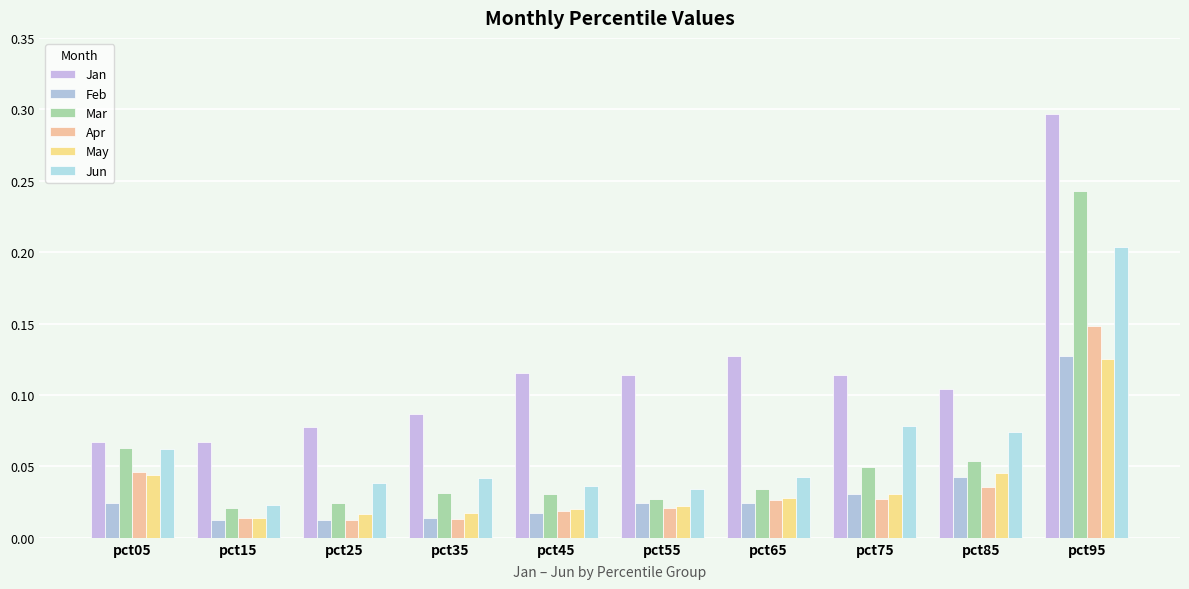

Reading right to left, extract all data points from this chart.

Jan: 0.3	0.1	0.1	0.1	0.1	0.1	0.1	0.1	0.1	0.1
Feb: 0.1	0.0	0.0	0.0	0.0	0.0	0.0	0.0	0.0	0.0
Mar: 0.2	0.1	0.0	0.0	0.0	0.0	0.0	0.0	0.0	0.1
Apr: 0.1	0.0	0.0	0.0	0.0	0.0	0.0	0.0	0.0	0.0
May: 0.1	0.0	0.0	0.0	0.0	0.0	0.0	0.0	0.0	0.0
Jun: 0.2	0.1	0.1	0.0	0.0	0.0	0.0	0.0	0.0	0.1